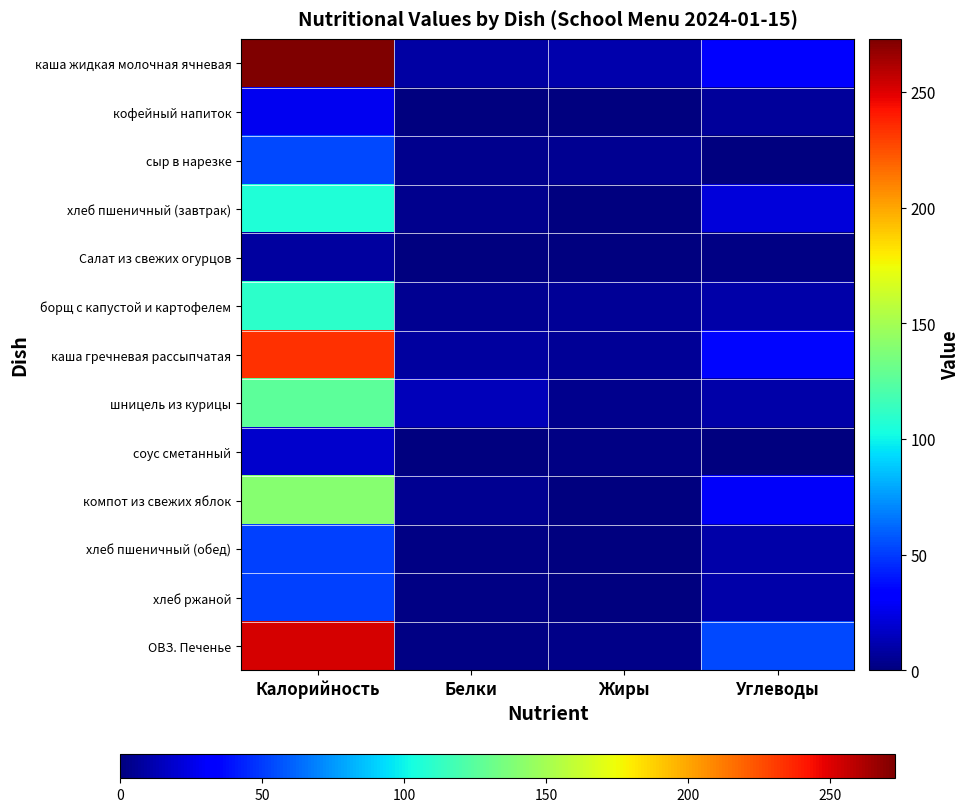

Reading left to right, extract all data points from this chart.

каша жидкая молочная ячневая: Калорийность=272.8	Белки=8.6	Жиры=11.3	Углеводы=34.3
кофейный напиток: Калорийность=26.8	Белки=0.2	Жиры=0.0	Углеводы=6.4
сыр в нарезке: Калорийность=53.7	Белки=3.5	Жиры=4.4	Углеводы=0.0
хлеб пшеничный (завтрак): Калорийность=105.5	Белки=3.4	Жиры=0.4	Углеводы=22.1
Салат из свежих огурцов: Калорийность=8.5	Белки=0.5	Жиры=0.1	Углеводы=1.5
борщ с капустой и картофелем: Калорийность=110.4	Белки=4.7	Жиры=5.7	Углеводы=10.1
каша гречневая рассыпчатая: Калорийность=233.7	Белки=8.2	Жиры=6.3	Углеводы=35.9
шницель из курицы: Калорийность=126.5	Белки=14.3	Жиры=3.2	Углеводы=10.0
соус сметанный: Калорийность=18.6	Белки=0.3	Жиры=1.6	Углеводы=0.7
компот из свежих яблок: Калорийность=140.6	Белки=4.6	Жиры=0.5	Углеводы=29.5
хлеб пшеничный (обед): Калорийность=51.2	Белки=2.0	Жиры=0.4	Углеводы=10.0
хлеб ржаной: Калорийность=51.2	Белки=2.0	Жиры=0.4	Углеводы=10.0
ОВЗ. Печенье: Калорийность=252.0	Белки=1.3	Жиры=2.6	Углеводы=54.1